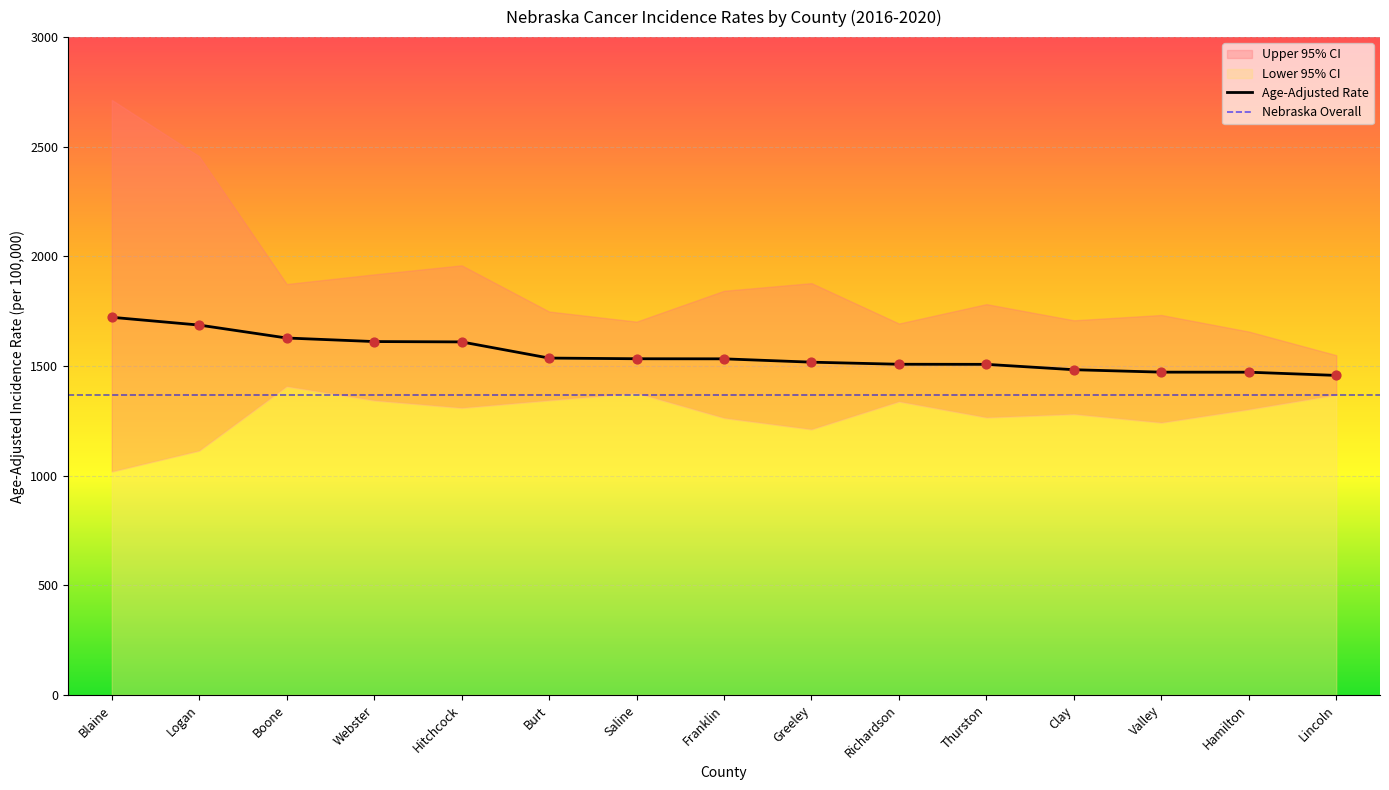

The Age-Adjusted Rate series shows 1610.0 at Hitchcock. True or false?

True